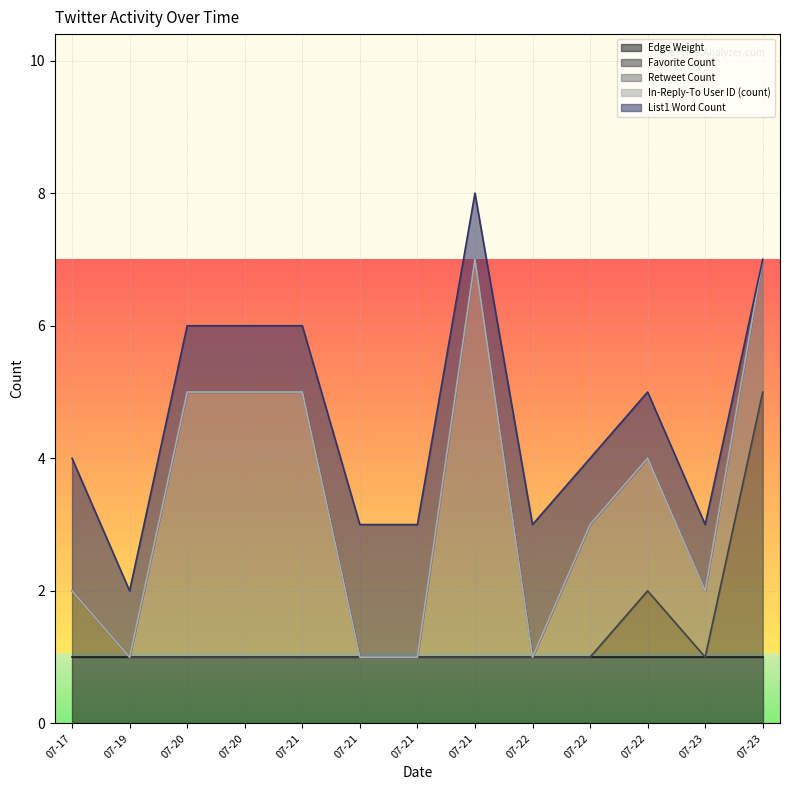

At how many categories does at least one series exceed 5?

1